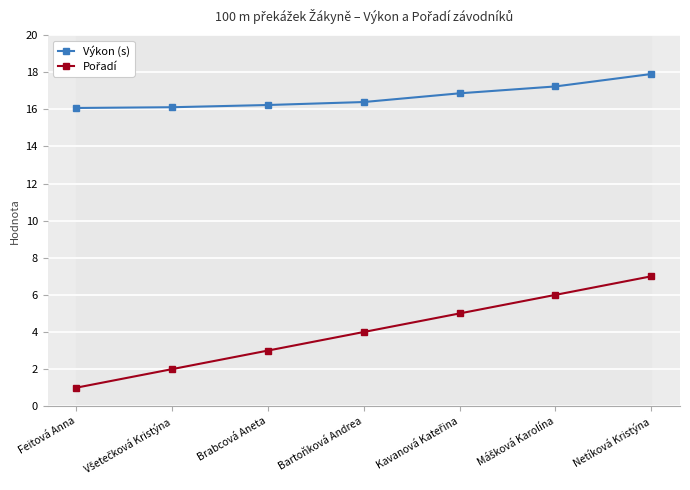

True or false: Pořadí and Výkon (s) cross at least once.

False